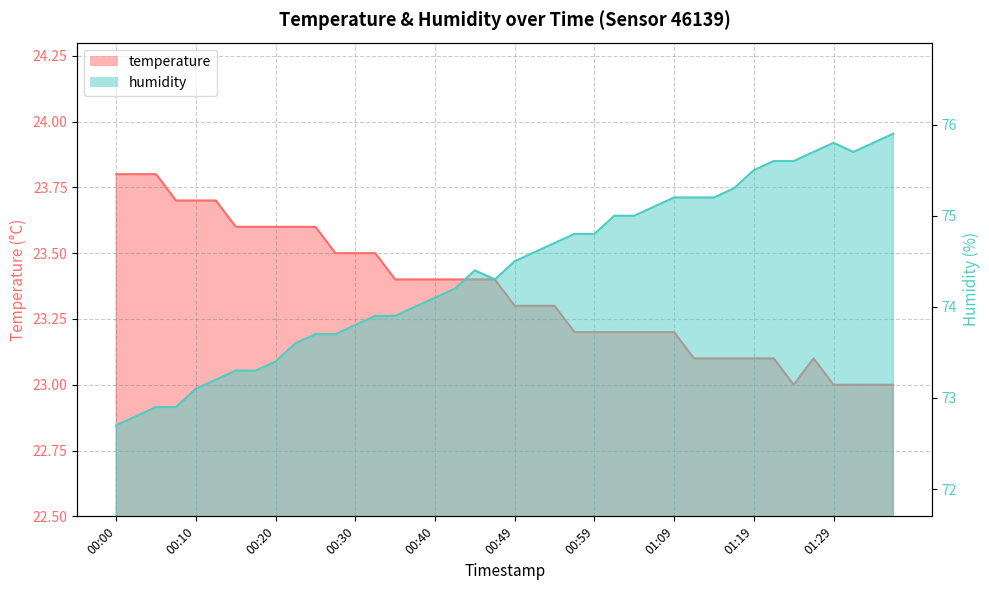

What are all the series names shown in the legend?

temperature, humidity